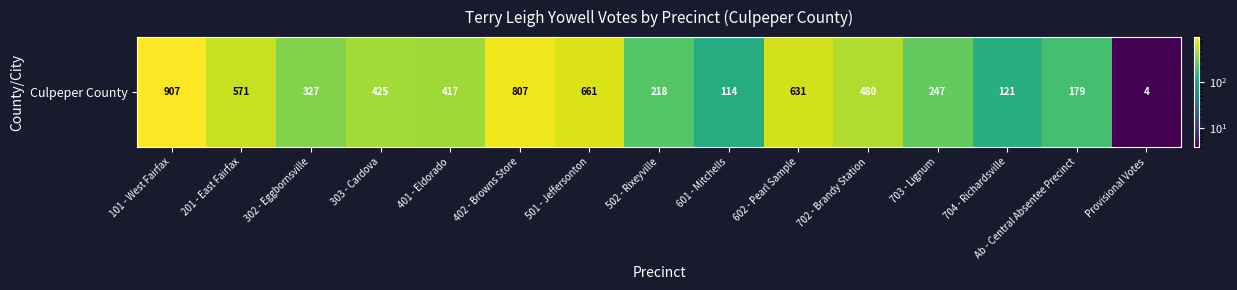

Rank the categories by value from highest to lowest.

101 - West Fairfax, 402 - Browns Store, 501 - Jeffersonton, 602 - Pearl Sample, 201 - East Fairfax, 702 - Brandy Station, 303 - Cardova, 401 - Eldorado, 302 - Eggbornsville, 703 - Lignum, 502 - Rixeyville, Ab - Central Absentee Precinct, 704 - Richardsville, 601 - Mitchells, Provisional Votes